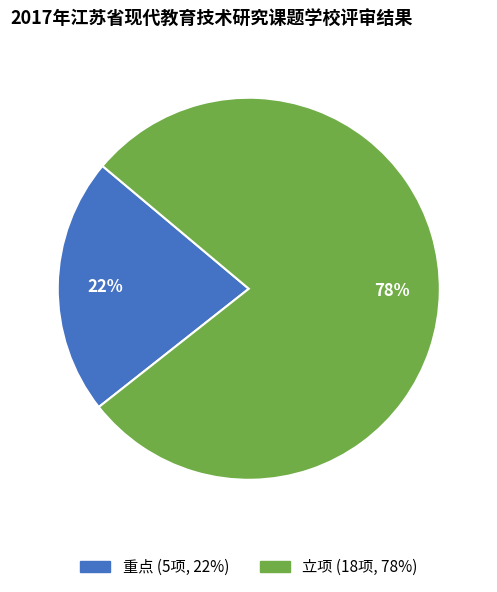

To the nearest percent, what percentage of the pie is 立项?

78%